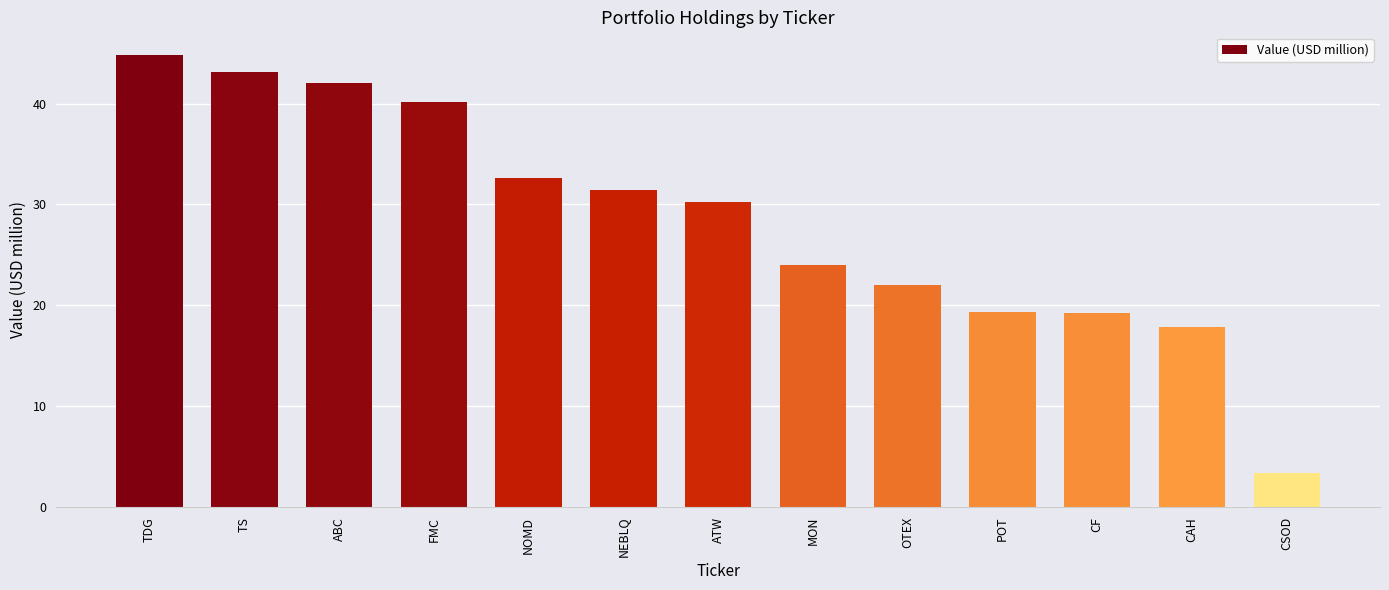

Which label corresponds to the largest value in the chart?

TDG